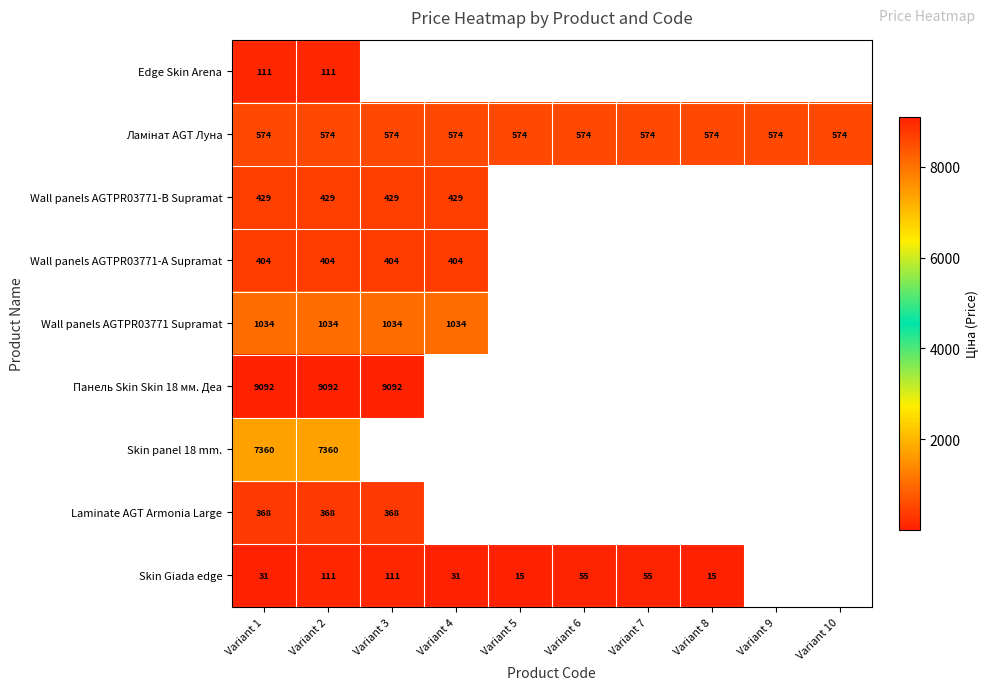

Which category has the lowest value across all series?

Variant 5